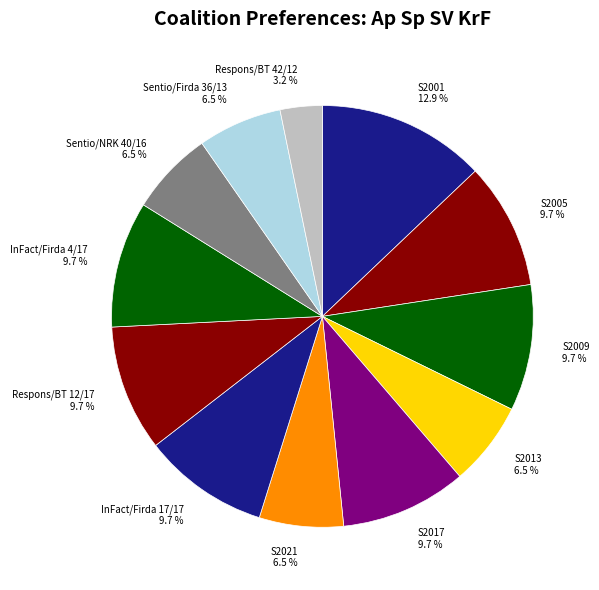

True or false: S2017 accounts for 1% of the total.

False